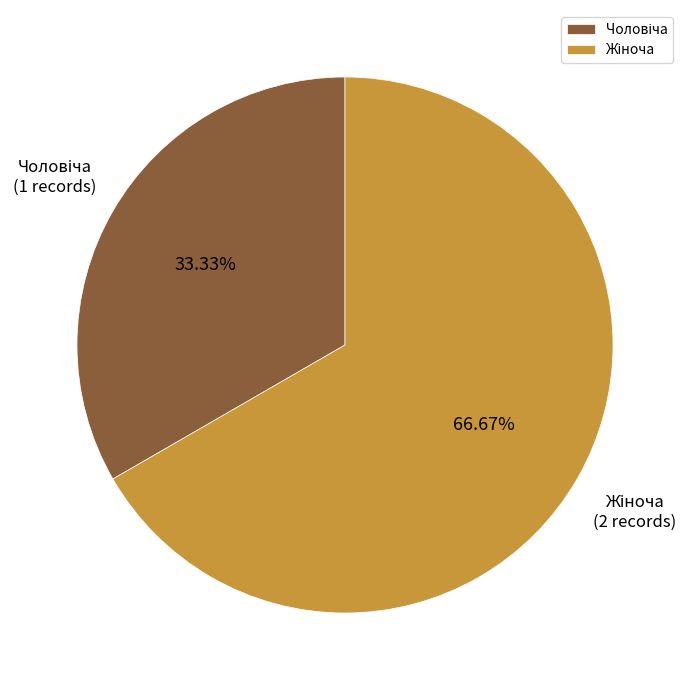

Does any single category account for the majority?

Yes